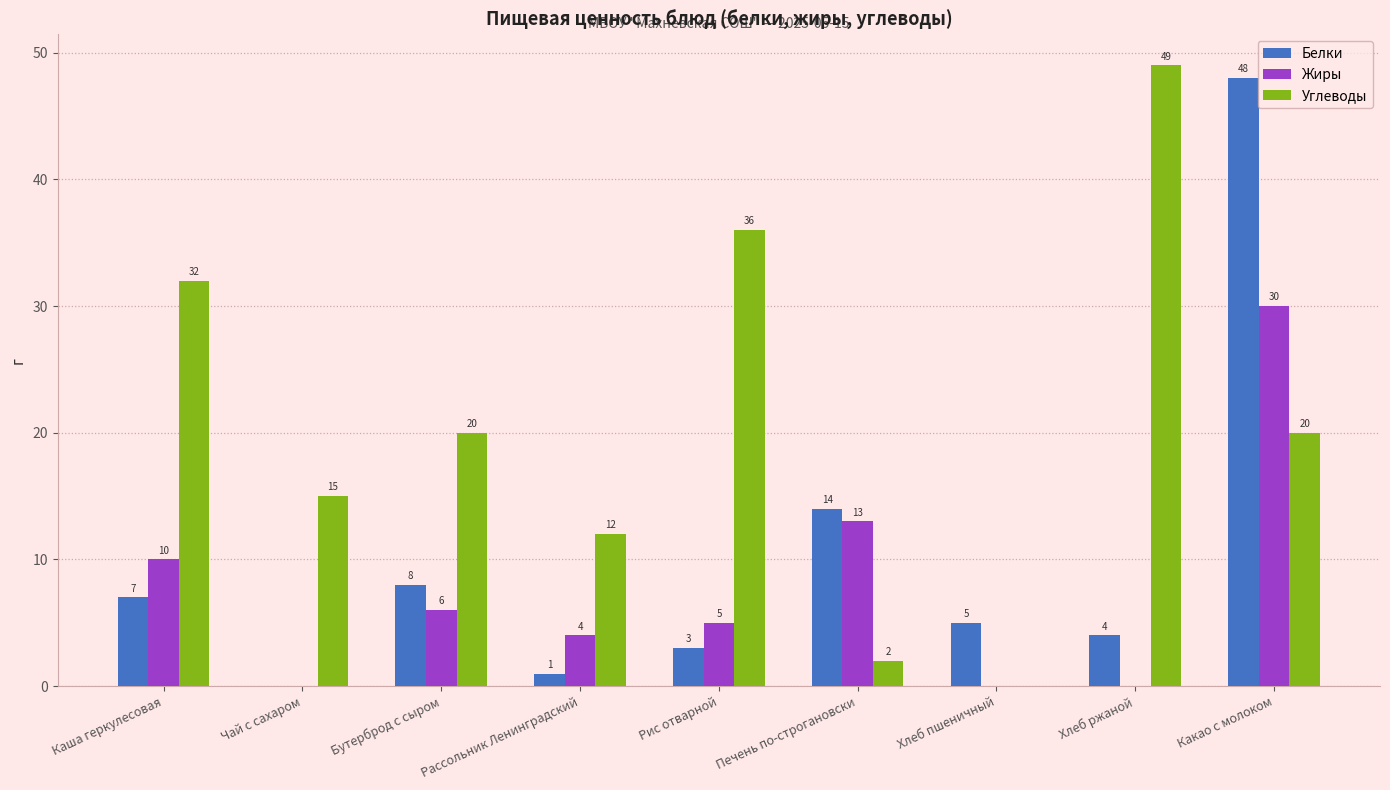

The value of Белки at Каша геркулесовая is 7. True or false?

True